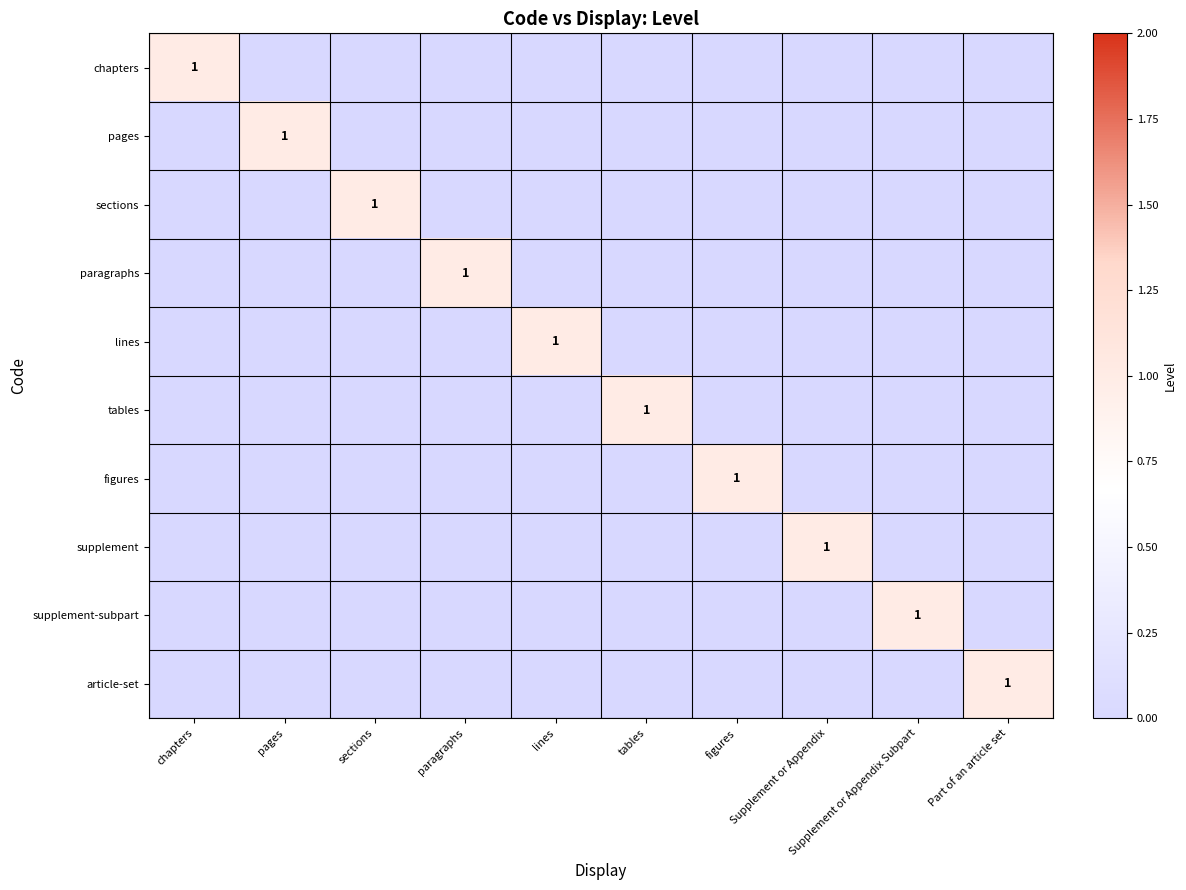

The article-set series shows 1 at Part of an article set. True or false?

True